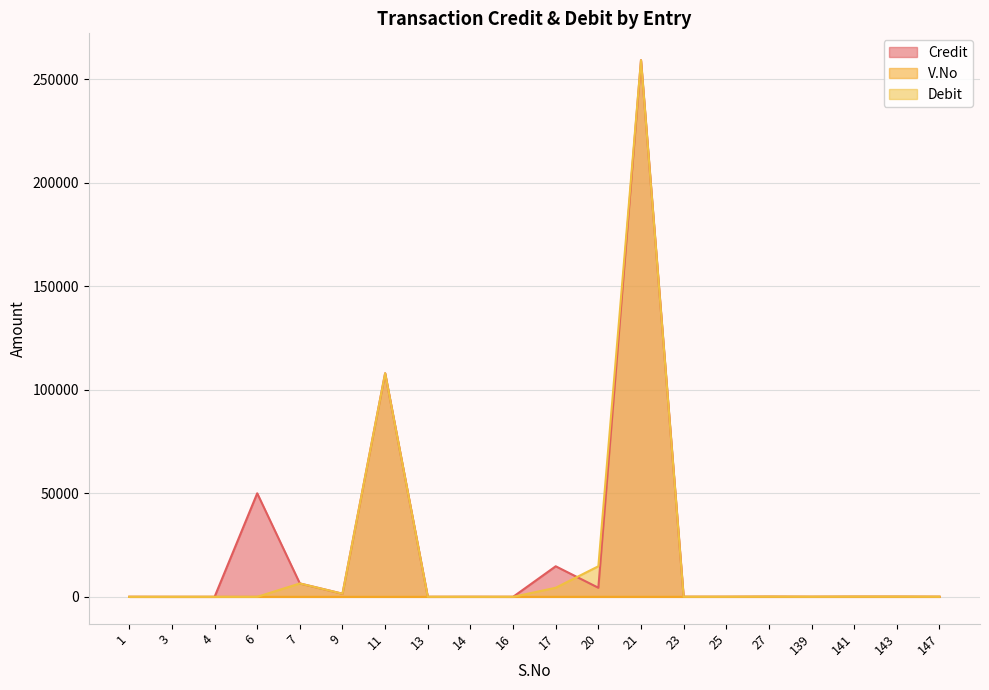

How many distinct data groups are displayed?

3